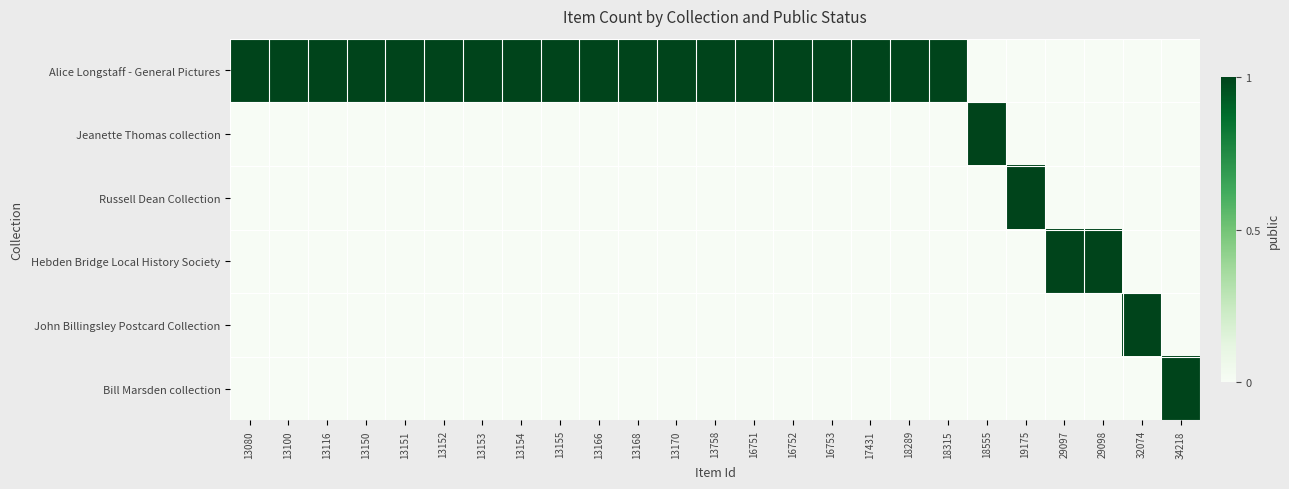

At 18289, list the series in order from largest to smallest.

Alice Longstaff - General Pictures, Jeanette Thomas collection, Russell Dean Collection, Hebden Bridge Local History Society, John Billingsley Postcard Collection, Bill Marsden collection